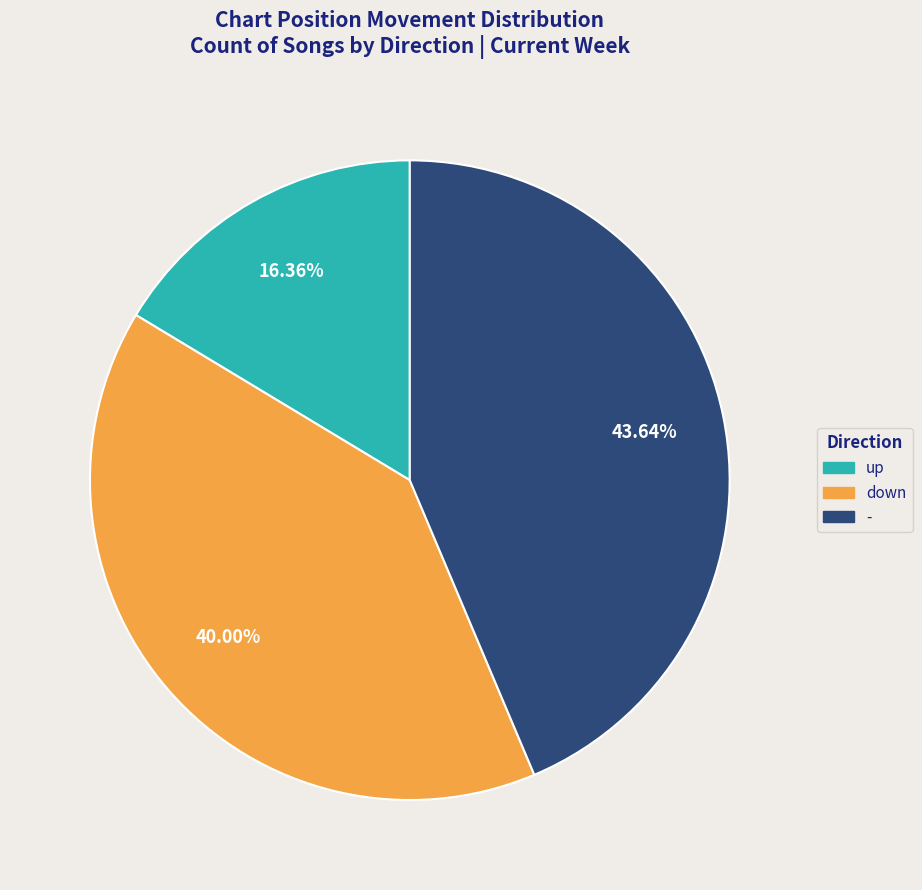

What portion of the pie excludes -?

56.4%